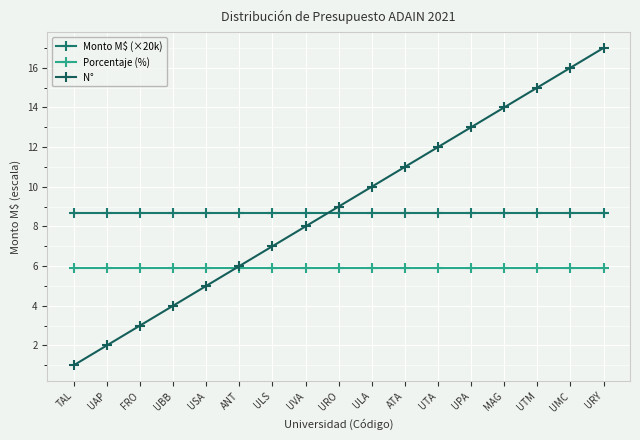

What is the label of the 13th point from the right?

USA